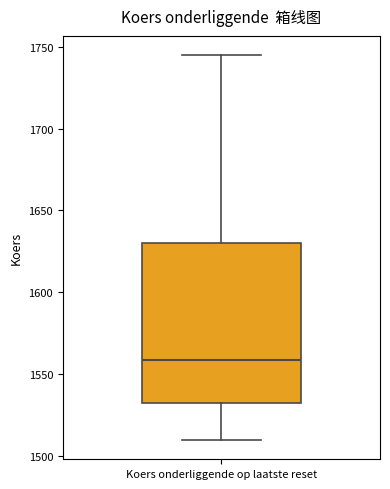

Where is the upper edge of the box for Koers onderliggende op laatste reset on the y-axis? The values are not printed on the chart, so give them approximately, as read against the axis.

1630